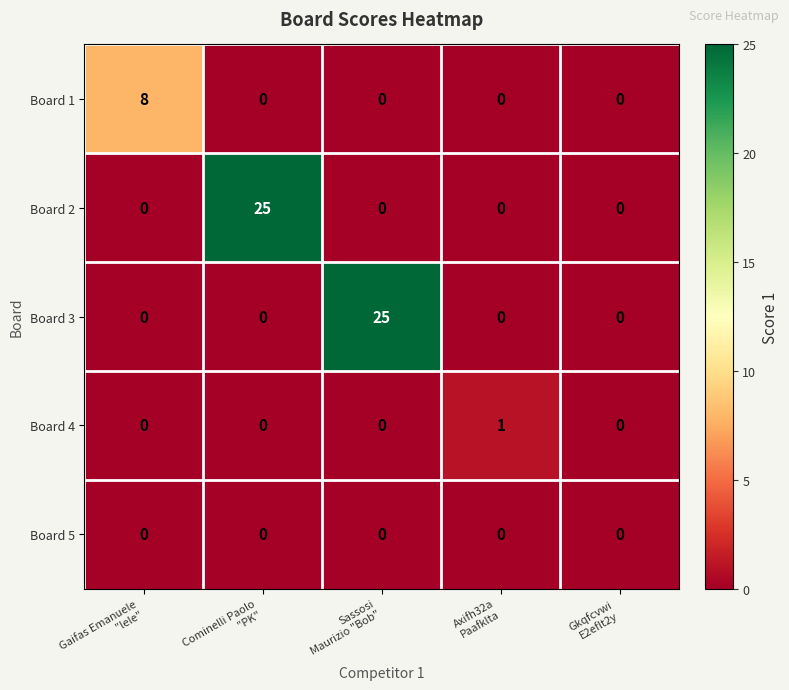

What is the greatest value displayed?

25